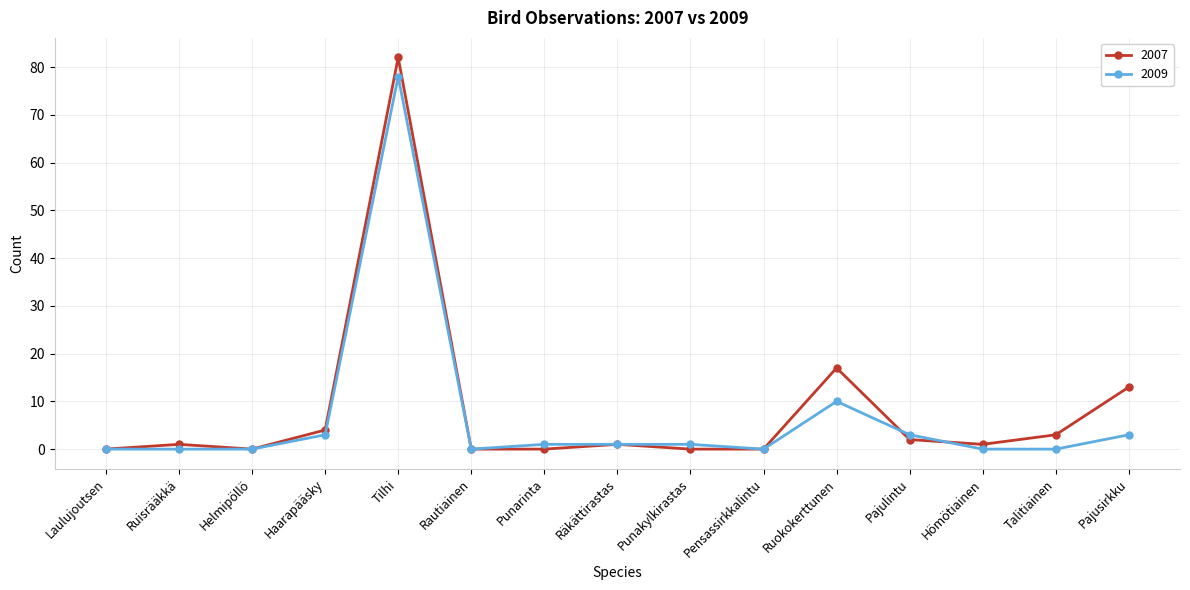

True or false: 2007 has more than 2 points higher than both neighbors.

True